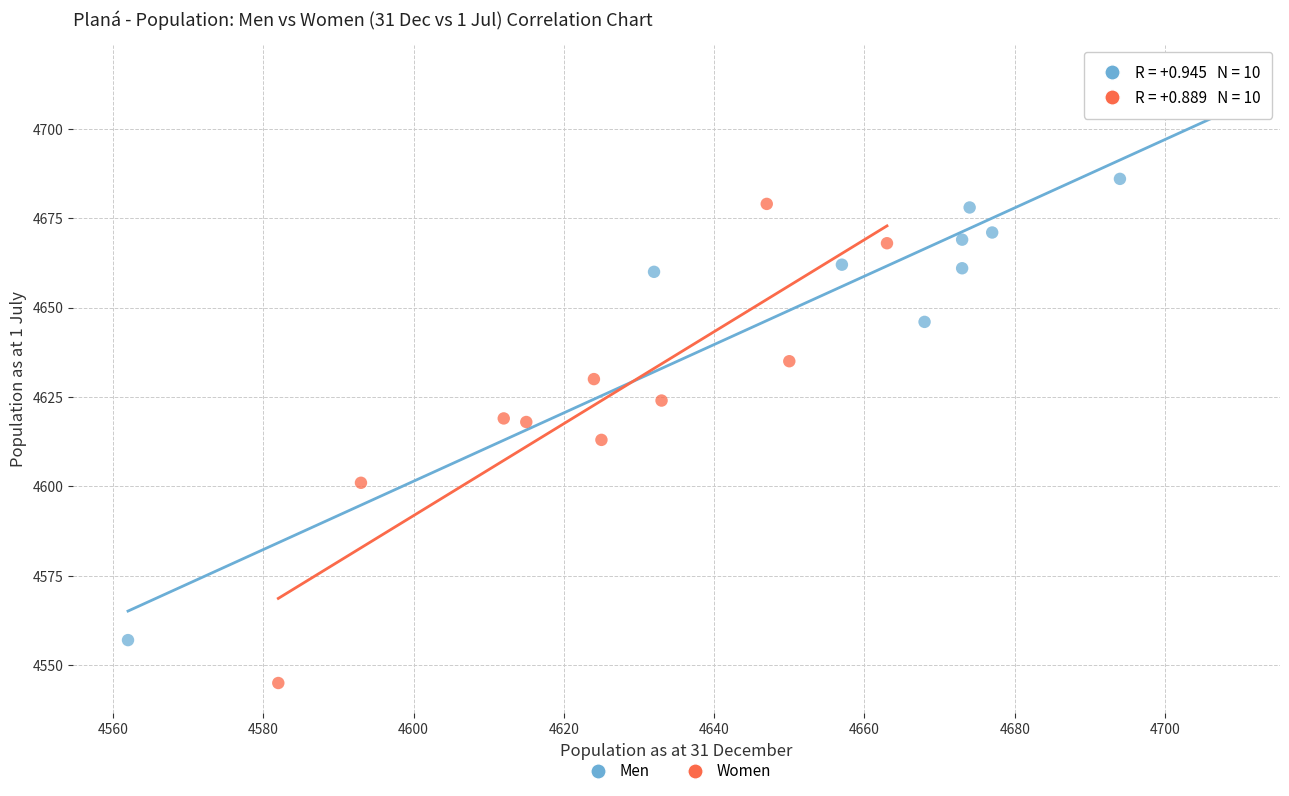

Which series contains the highest Y value?

Men